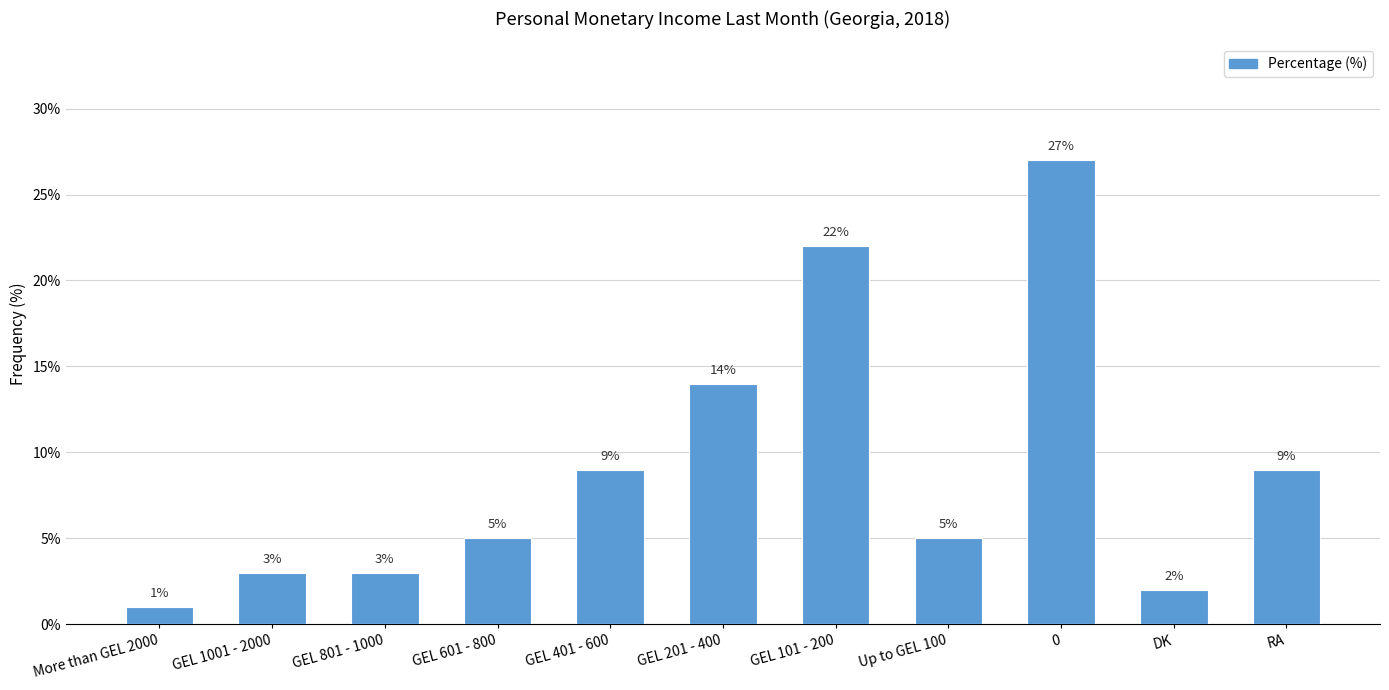

What is the value of the 9th bar from the left?

27